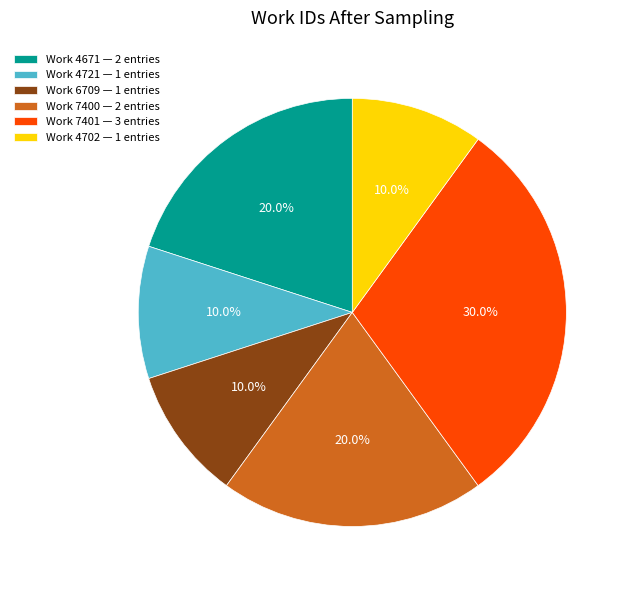

What is the total percentage of Work 4721 — 1 entries and Work 4671 — 2 entries?

30.0%